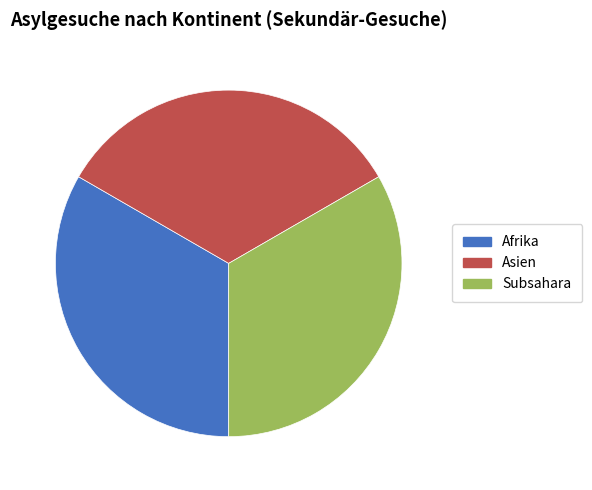

How many slices are in this pie chart?

3